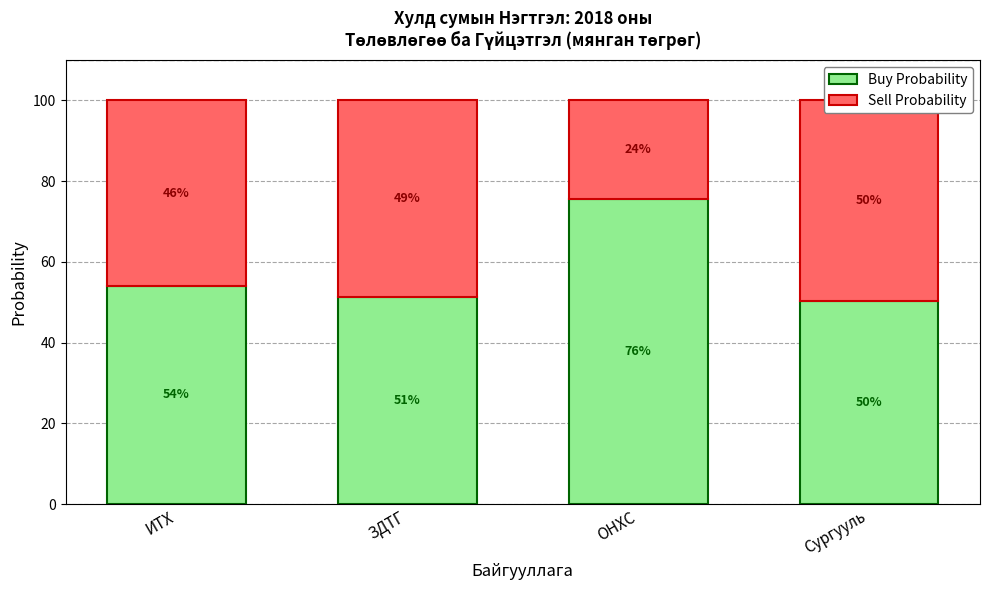

What is the sum of all Buy Probability values?

231.1